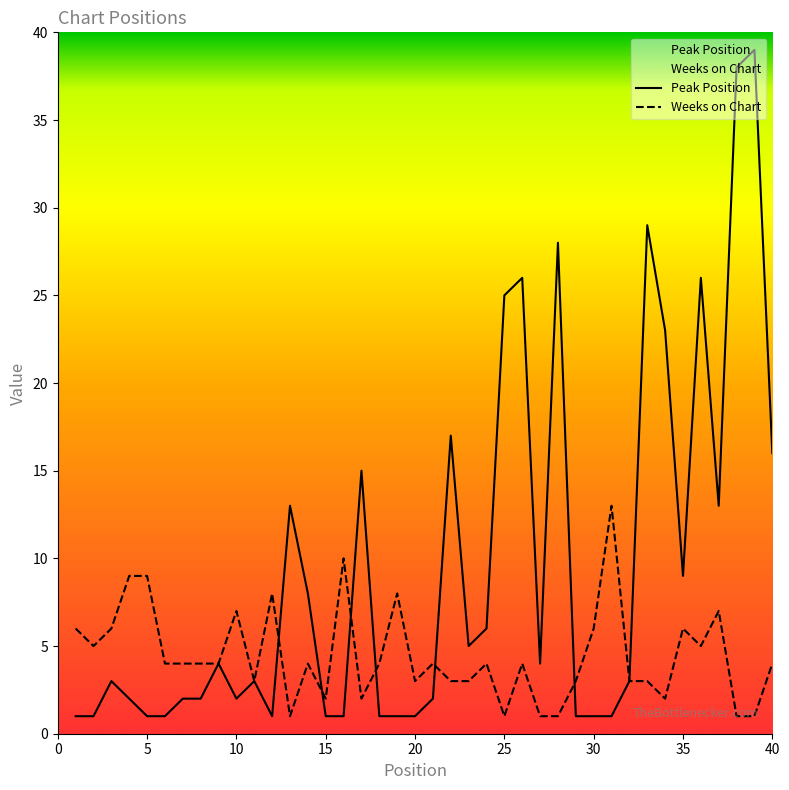

Which series has the largest range (max minus min)?

Peak Position